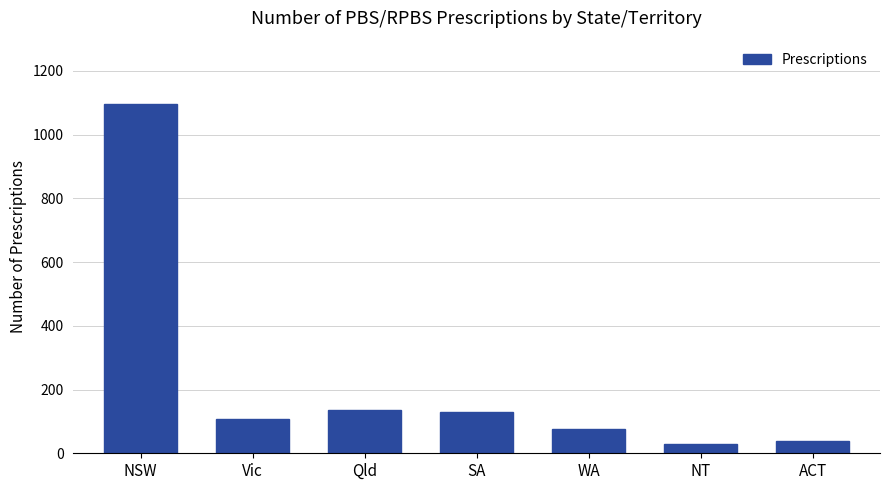

Between ACT and SA, which is larger?

SA